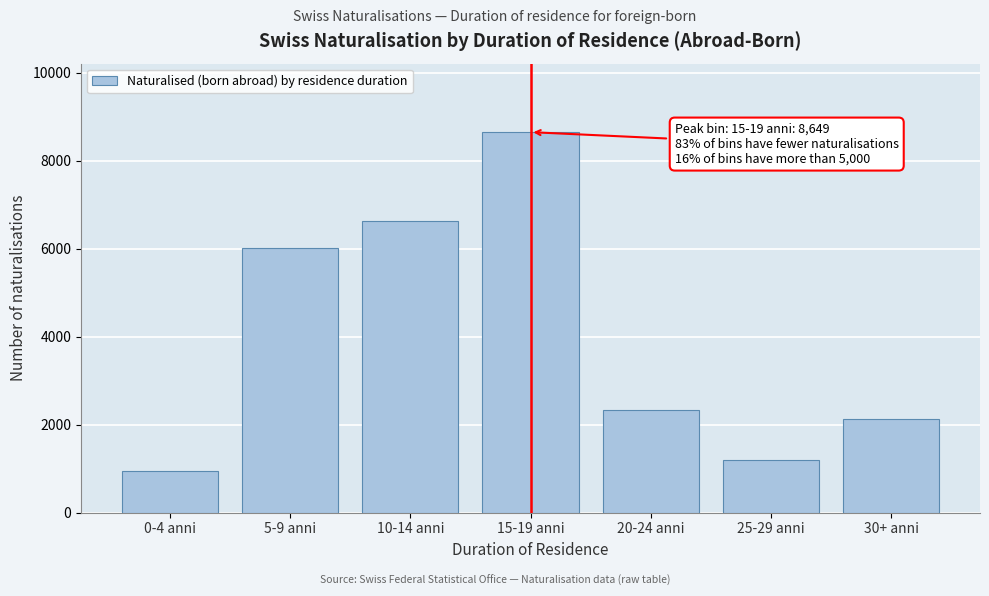

Reading right to left, transcribe all the data shown in this chart.

2127	1197	2333	8649	6632	6009	956